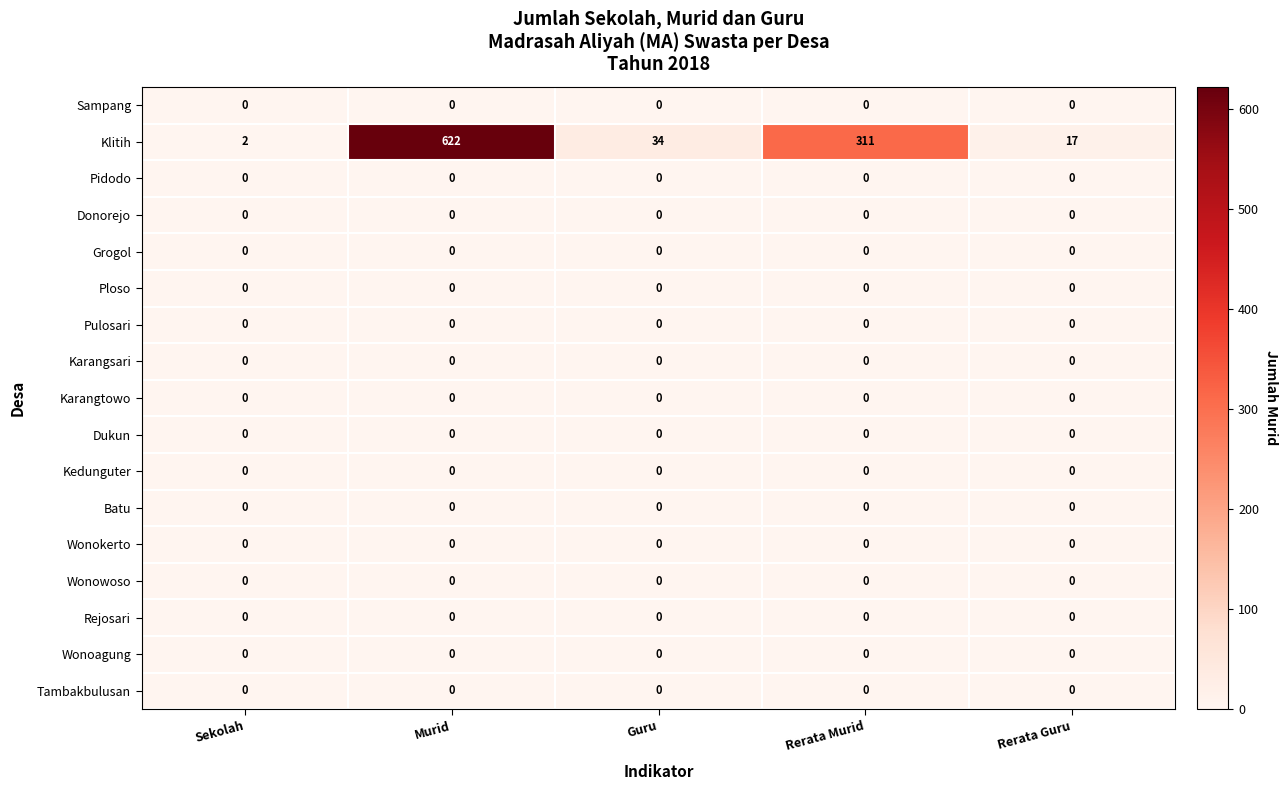

Which category has the highest value across all series?

Murid